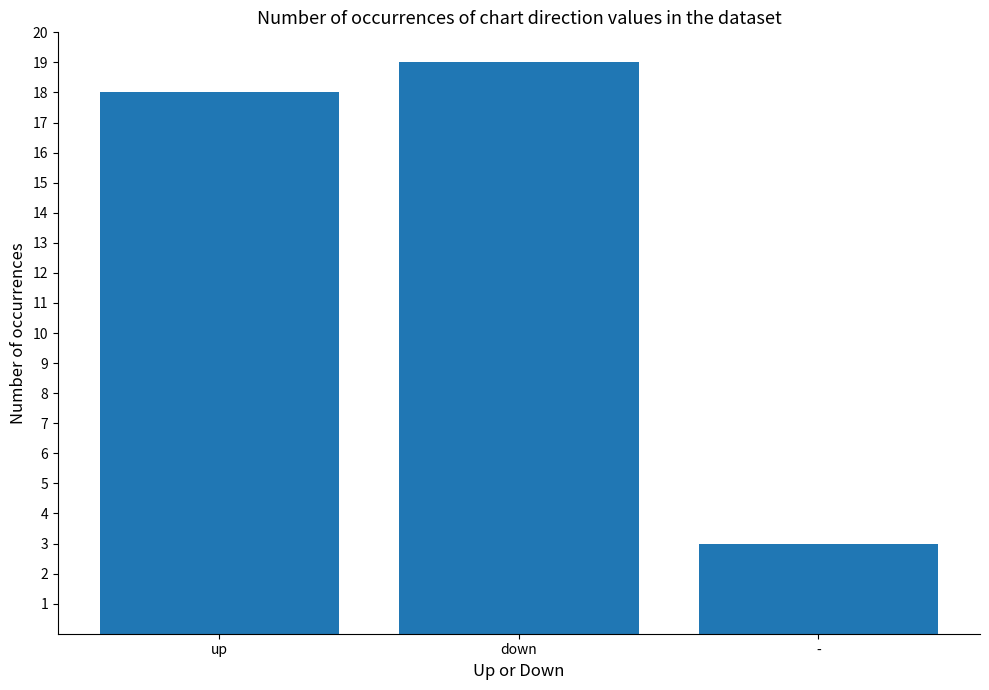

At which category does the chart reach its peak across all series?

down